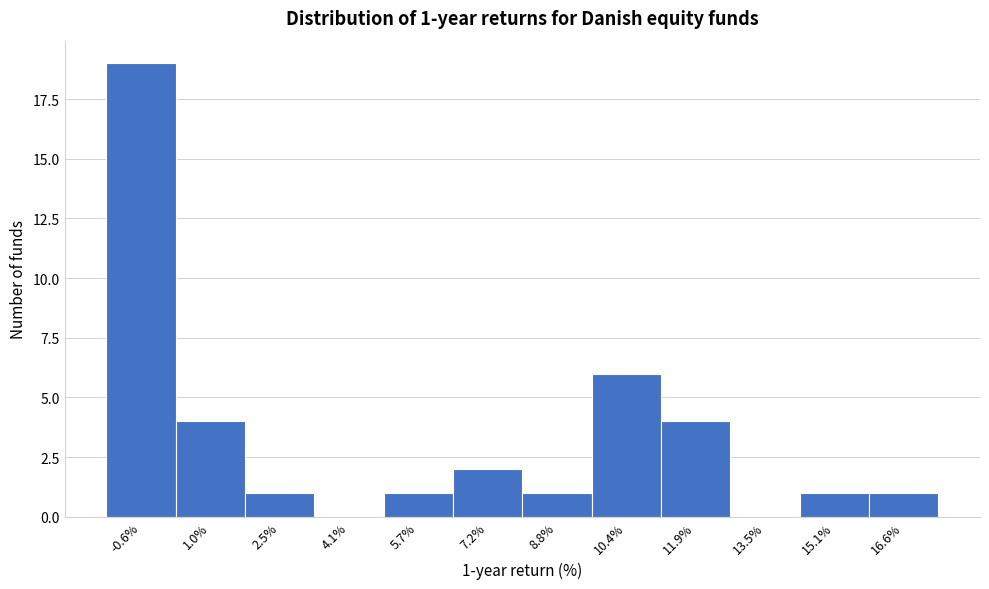

Over which range of the x-axis is the bar tallest?

-1.4 to 0.2